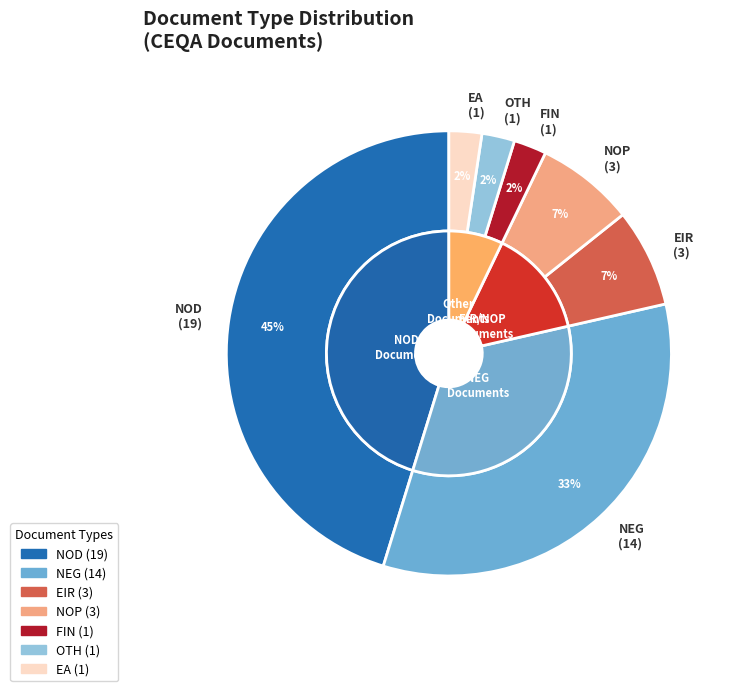

What portion of the pie excludes EA?

97.6%